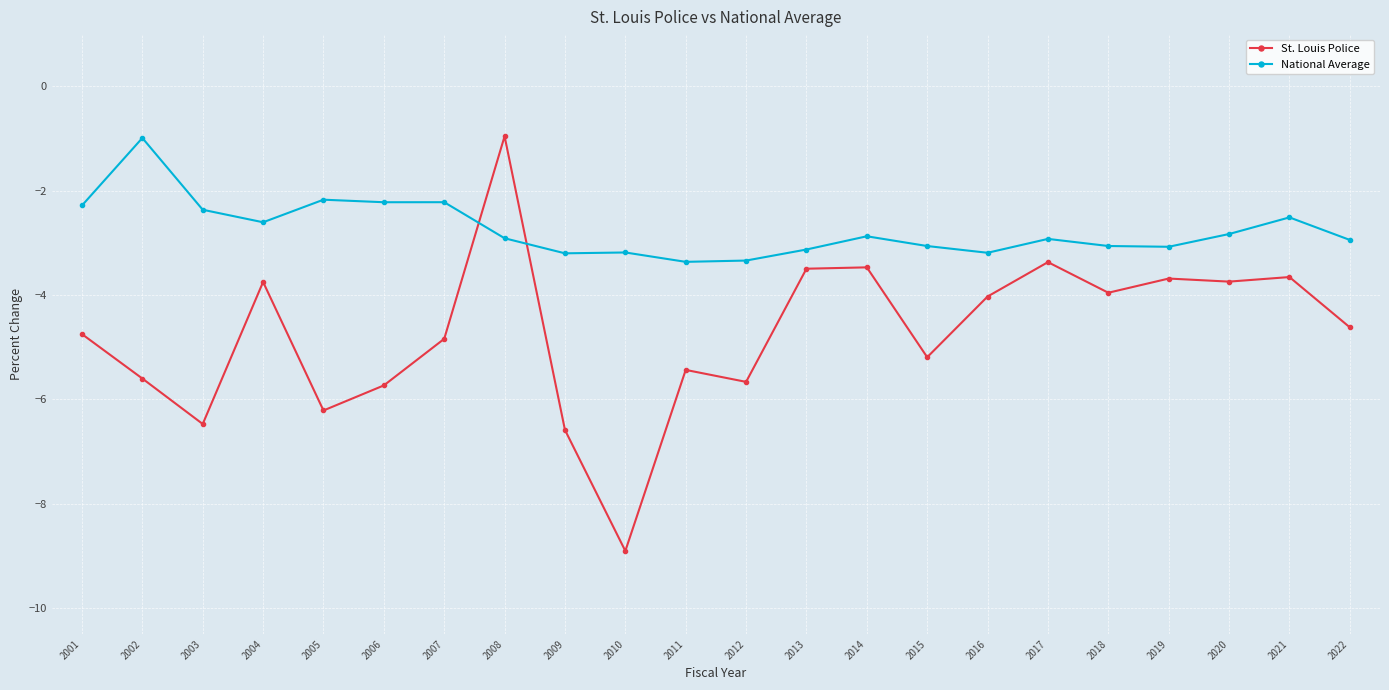

What is the minimum value for National Average?

-3.4